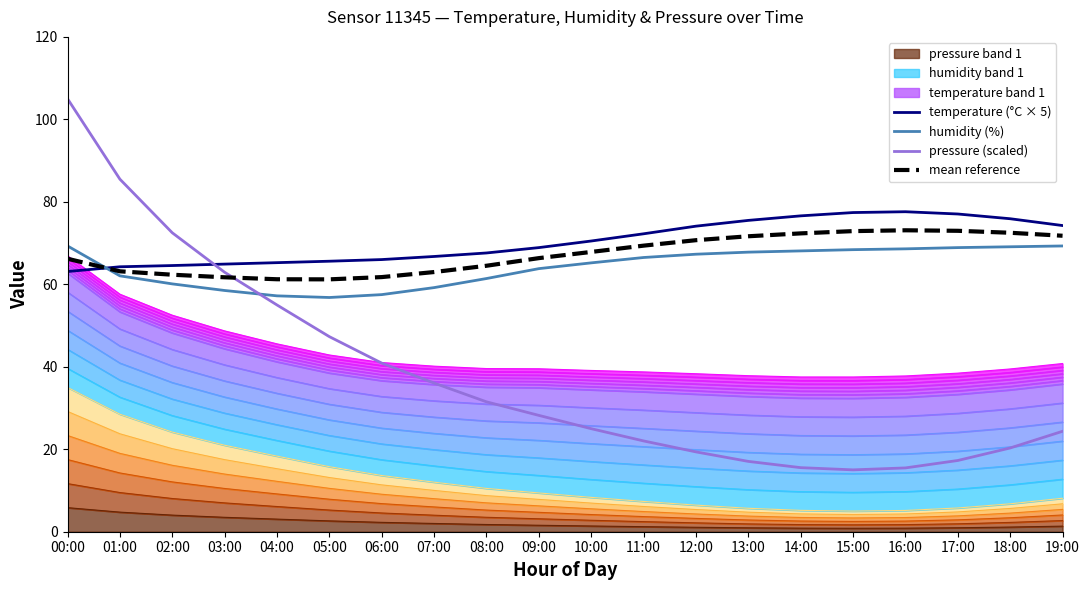

What position from the left is 05:00?

6